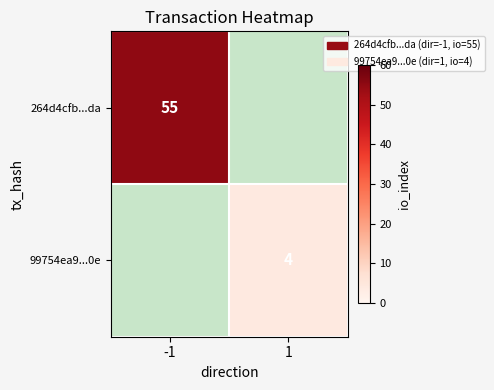

Is it true that 99754ea9...0e equals 2 at 1?

False